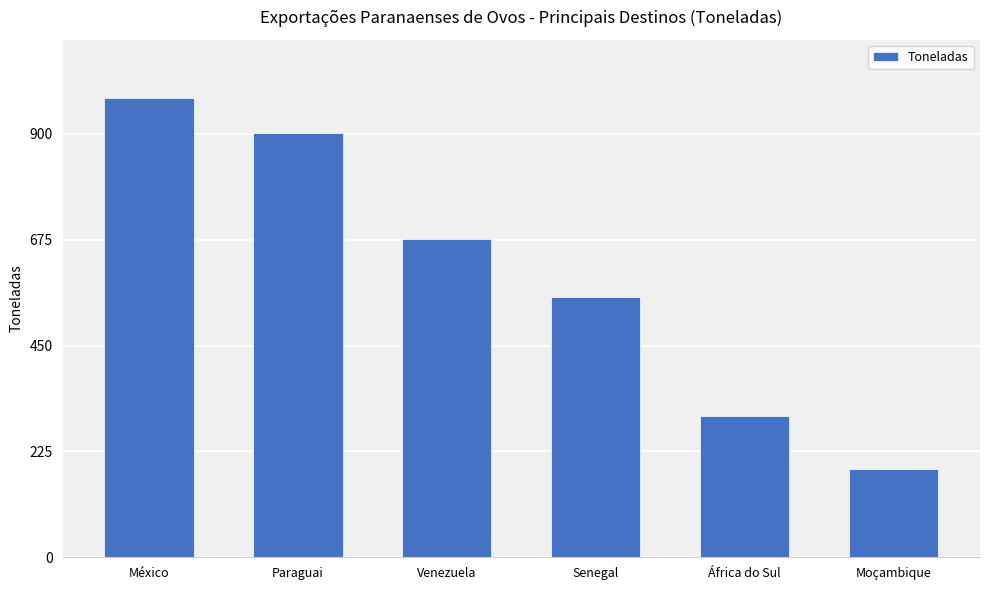

Does the chart contain stacked bars?

No